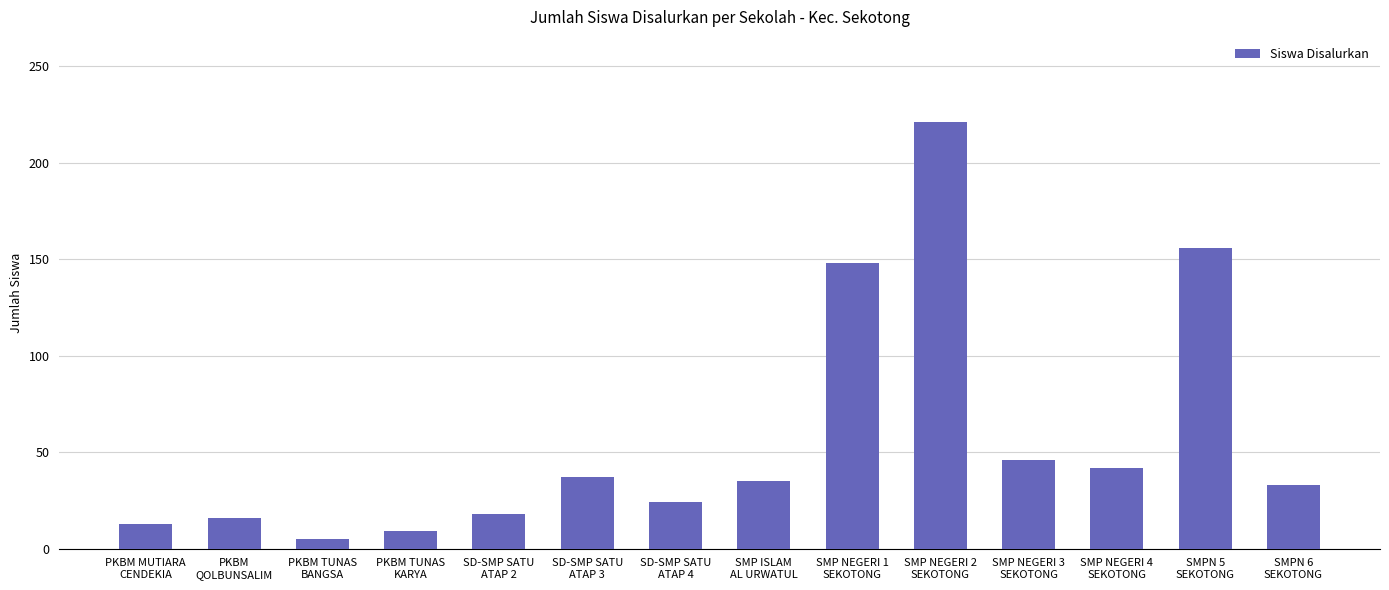

At which label does the data first exceed 35?

SD-SMP SATU
ATAP 3